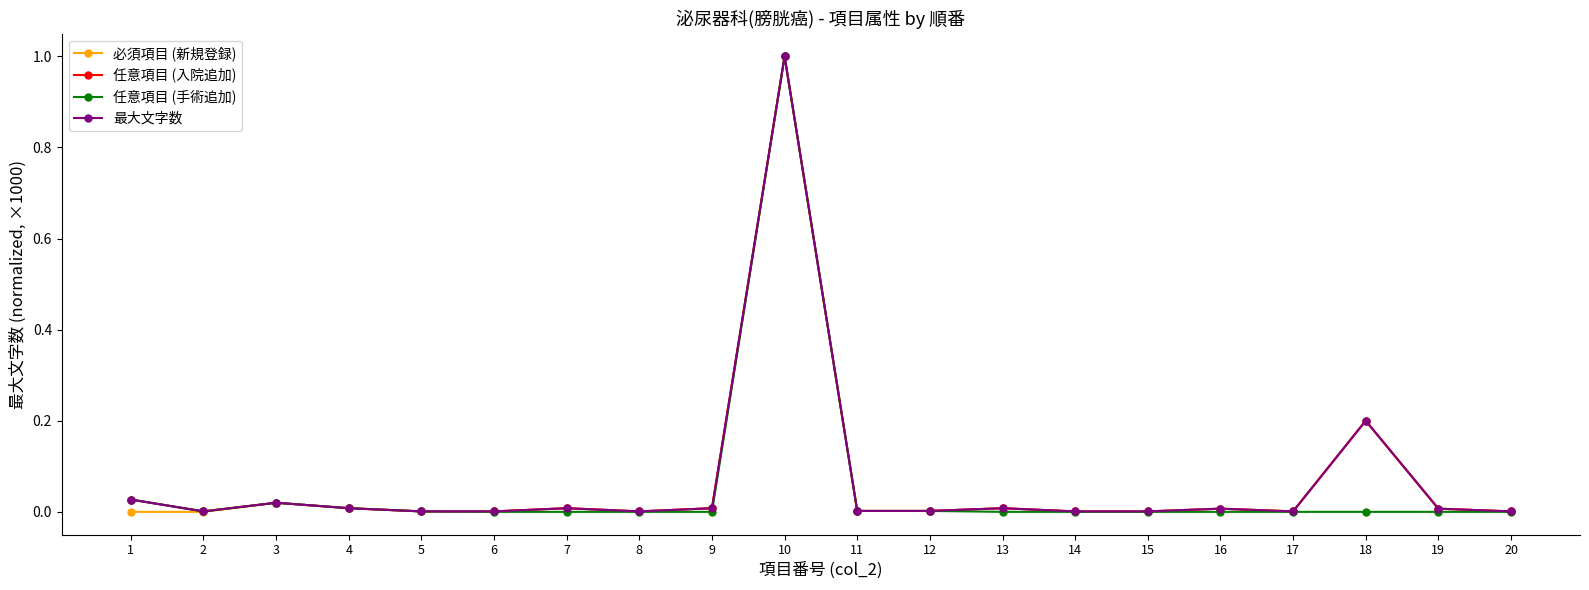

Does the chart have visible grid lines?

No